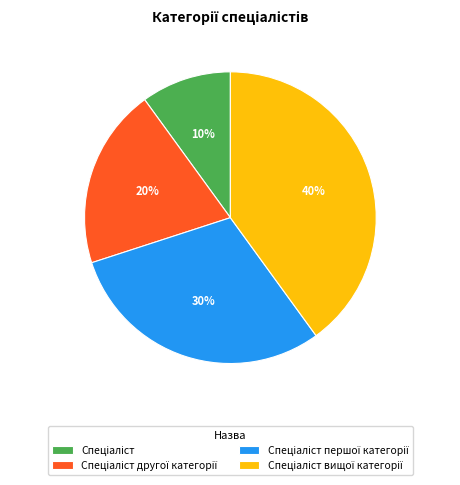

How many slices are in this pie chart?

4